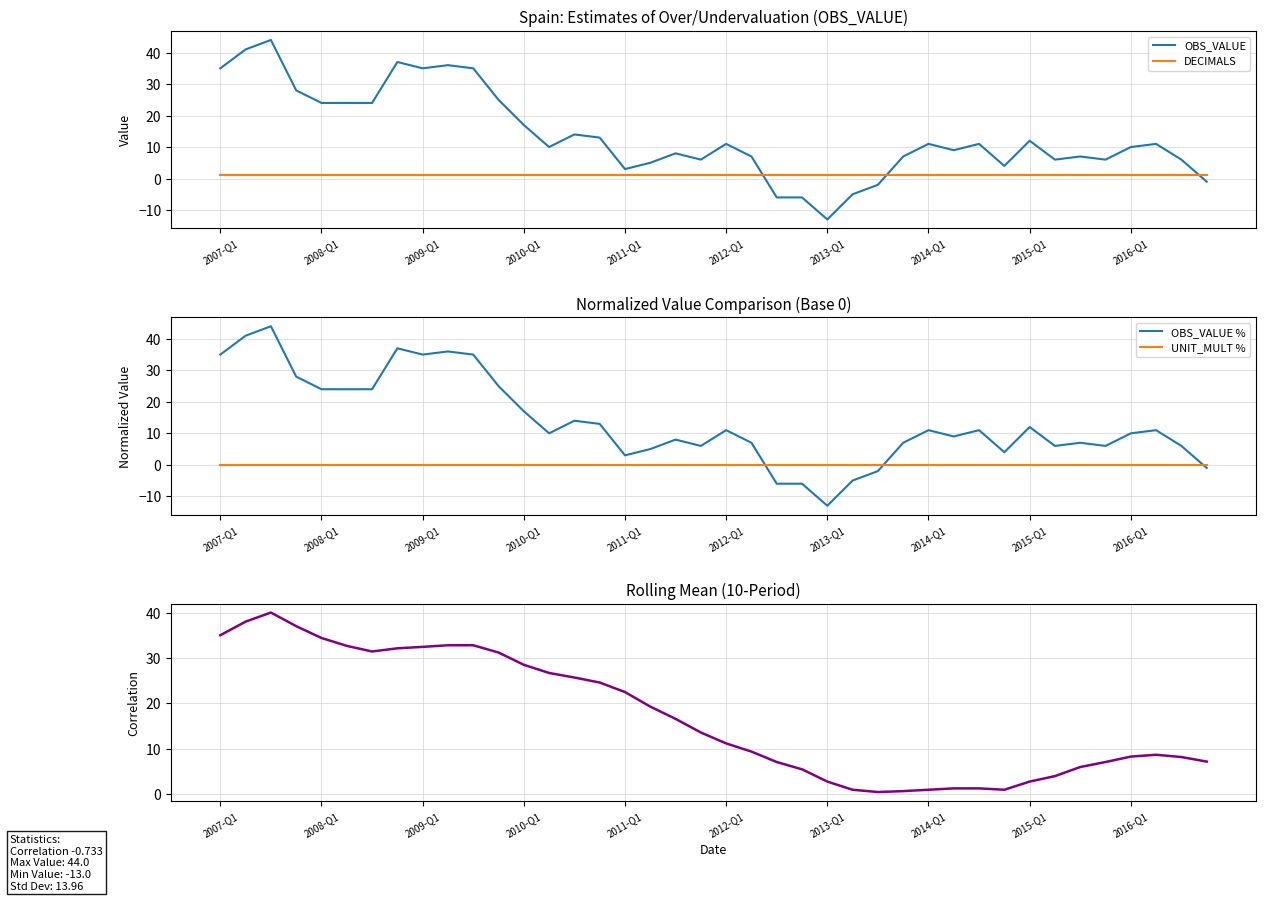

What position from the left is 14?

15